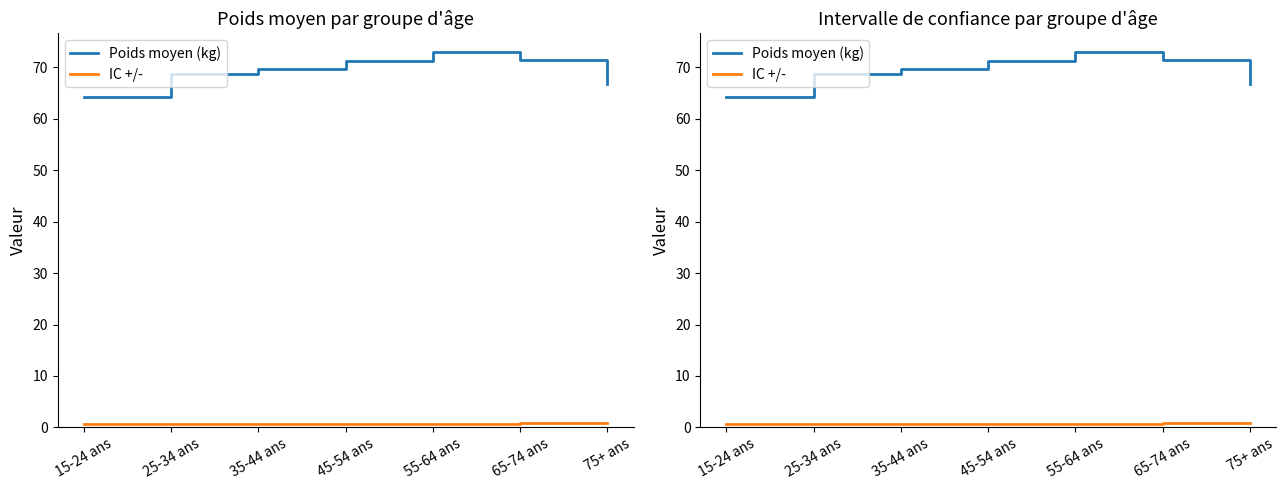

Which has a higher value, 45-54 ans or 35-44 ans?

45-54 ans